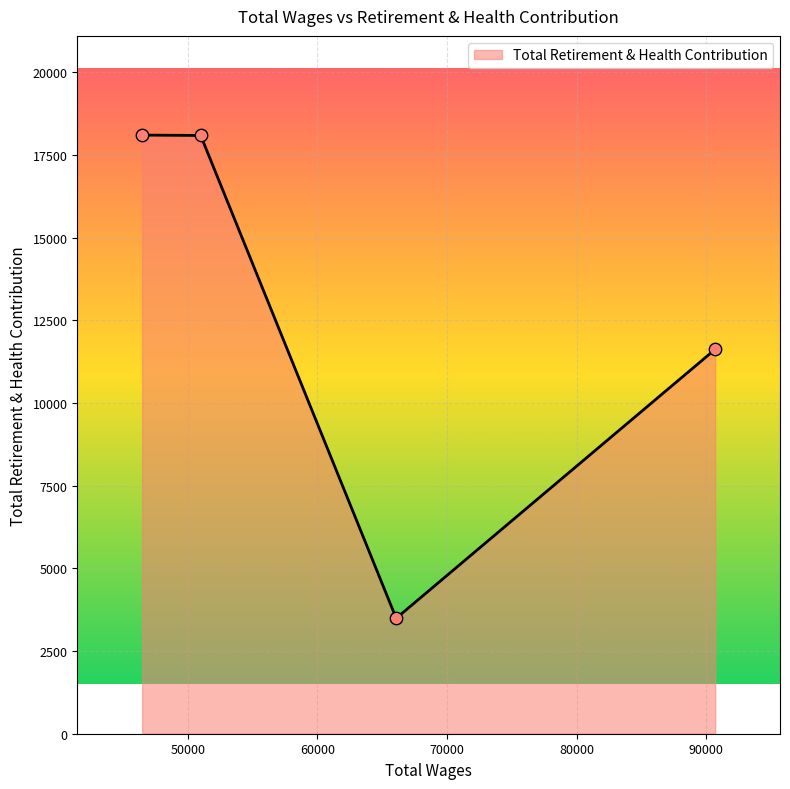

How many interior local valleys (lower than both neighbors) does the data have?

1